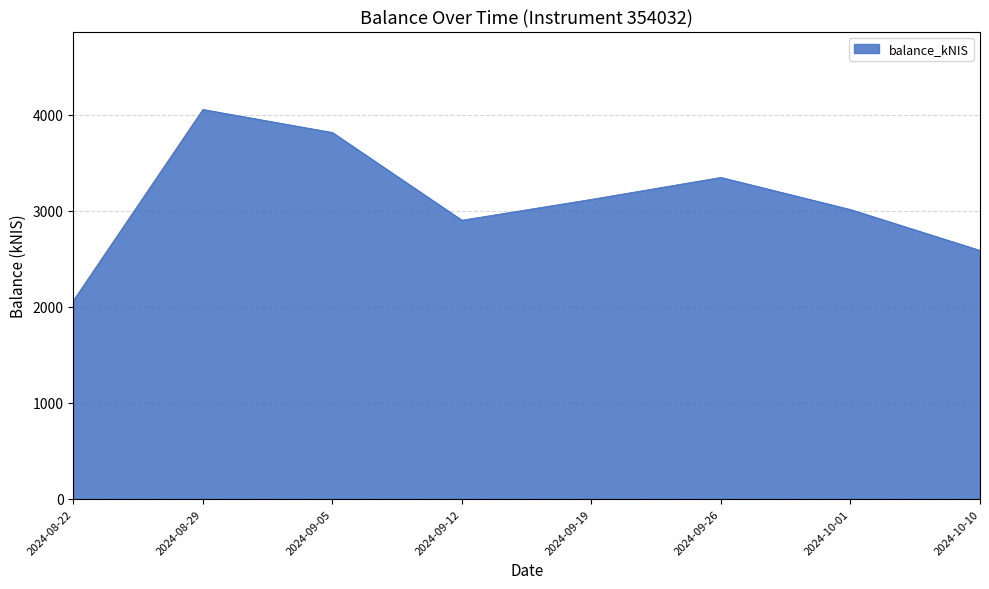

Which label corresponds to the largest value in the chart?

2024-08-29